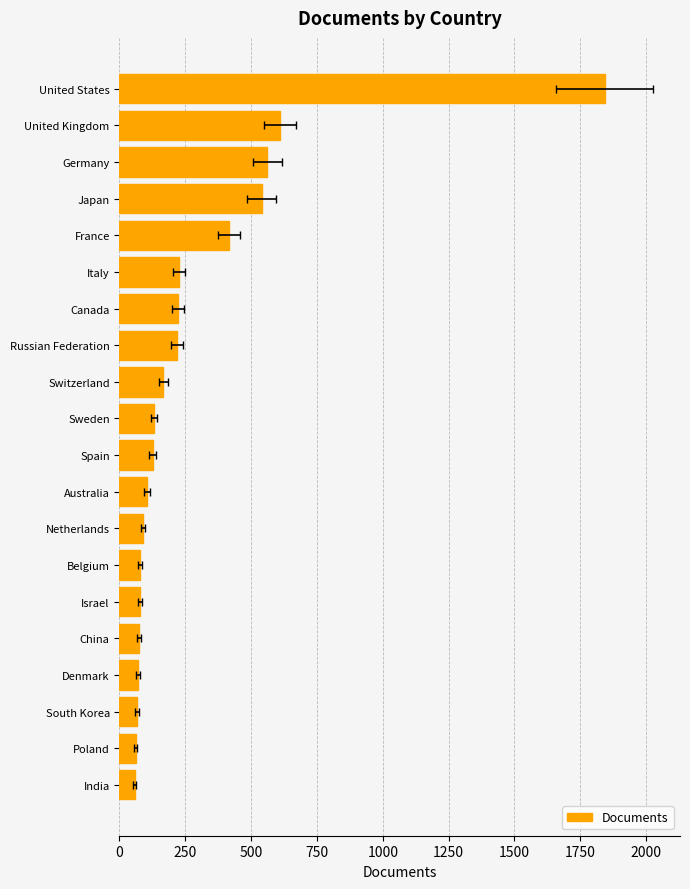

What is the average value?

287